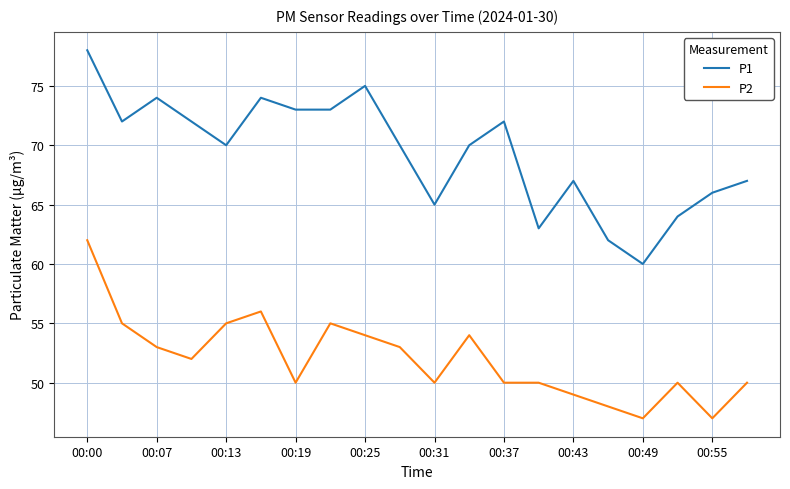

Rank the series by their average value, from highest to lowest.

P1, P2